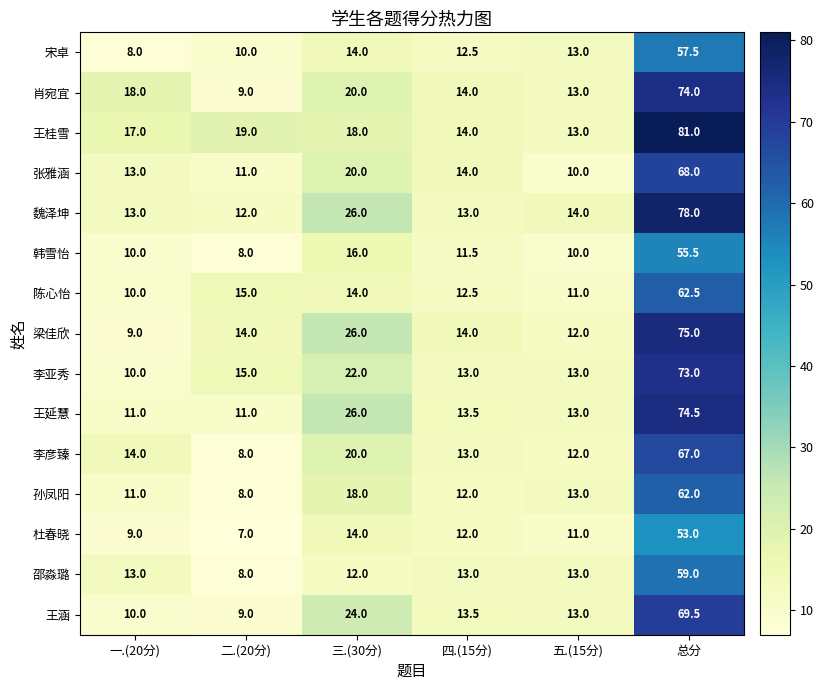

Which series has the largest range (max minus min)?

王桂雪